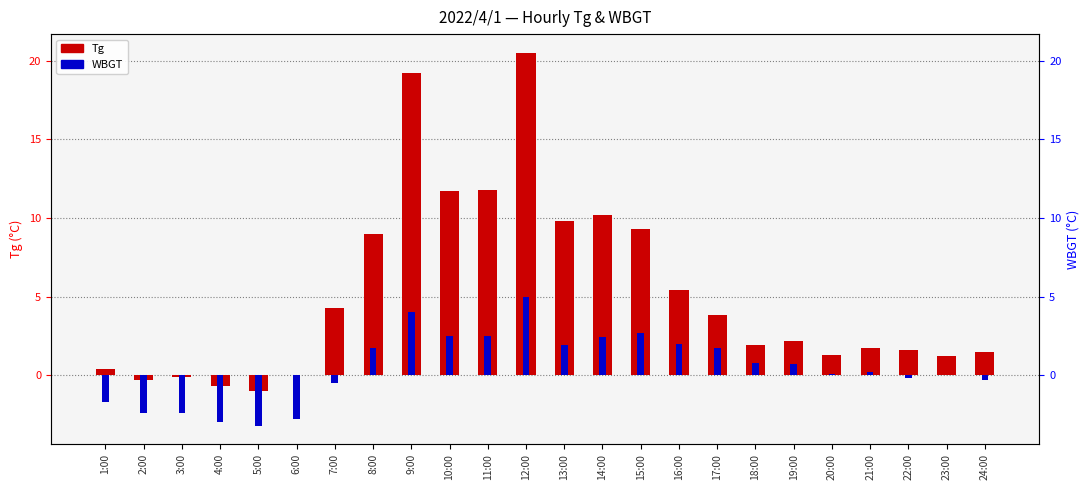

Which series has the widest spread of values?

Tg